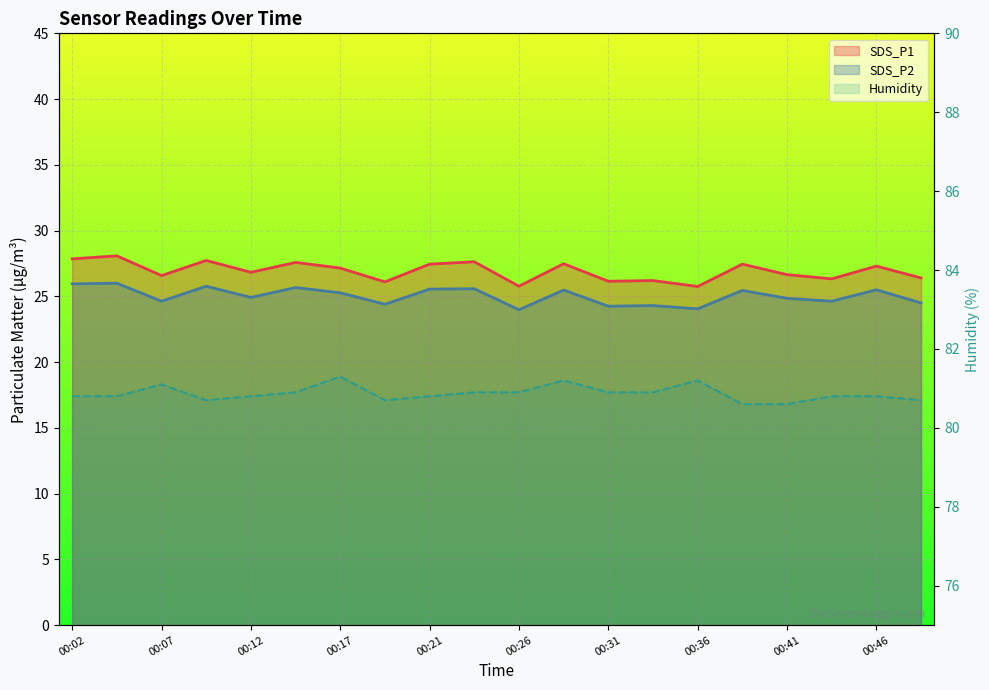

Between 00:24 and 00:34, which series saw the biggest shift?

SDS_P1